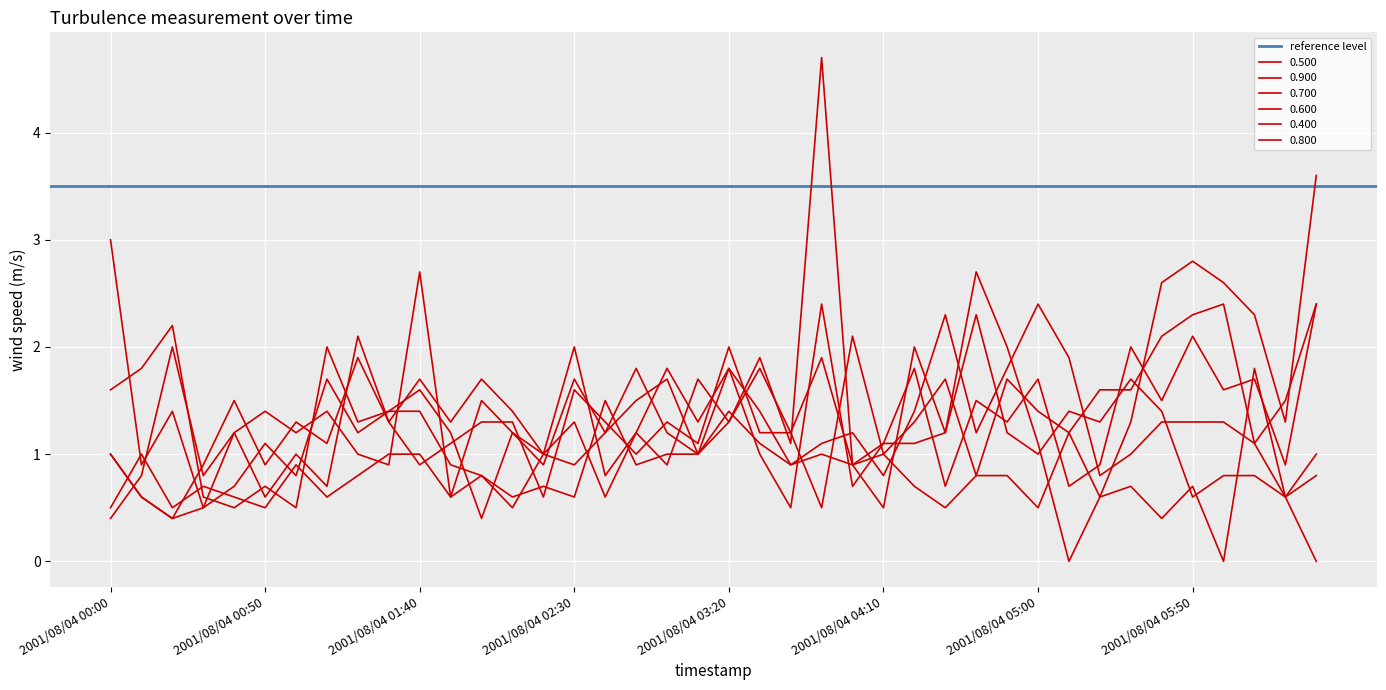

Reading right to left, transcribe all the data shown in this chart.

0.500: 2.4	0.9	1.7	1.6	2.1	1.5	2.0	0.9	0.7	1.7	1.3	1.5	0.7	1.8	1.1	0.7	2.4	0.5	1.0	1.8	1.0	1.2	1.8	1.2	0.9	1.0	0.5	0.8	0.9	1.4	1.4	1.3	2.0	0.5	0.7	0.5	0.6	2.2	1.8	1.6
0.900: 0.0	0.6	1.8	0.0	0.7	0.4	0.7	0.6	1.2	0.5	0.8	0.8	0.5	0.7	1.0	0.9	1.0	0.9	1.1	1.4	1.0	1.0	0.9	1.5	0.6	0.7	0.6	0.8	0.6	1.0	1.0	0.8	0.6	0.9	0.5	0.6	0.7	0.5	1.0	0.5
0.700: 1.0	0.6	1.1	1.3	1.3	1.3	1.0	0.8	1.9	2.4	1.8	1.2	2.3	1.4	0.8	1.2	1.1	0.9	1.4	1.8	1.3	1.8	1.2	0.6	1.3	1.0	1.2	1.5	0.6	2.7	0.9	1.0	1.4	1.2	1.4	1.2	0.5	0.4	0.6	1.0
0.600: 2.4	1.5	1.1	2.4	2.3	2.1	1.6	1.6	1.2	1.4	1.7	0.8	1.7	1.3	1.0	2.1	0.5	1.2	1.2	2.0	1.1	1.3	1.0	1.3	1.6	0.6	1.3	1.3	1.1	0.9	1.3	2.1	0.7	1.0	0.6	1.2	0.8	2.0	0.8	0.4
0.400: 3.6	1.3	2.3	2.6	2.8	2.6	1.3	0.6	0.0	1.1	2.0	2.7	1.2	2.0	0.5	0.9	4.7	1.1	1.9	1.3	1.0	1.7	1.5	1.2	1.7	0.9	1.2	0.4	1.2	1.6	1.4	1.2	1.7	0.8	1.1	0.7	0.5	1.4	0.9	3.0
0.800: 0.8	0.6	0.8	0.8	0.6	1.4	1.7	1.3	1.4	1.0	1.2	2.3	1.2	1.1	1.1	0.9	1.9	1.2	1.8	1.3	1.7	0.9	1.2	0.8	2.0	1.0	1.4	1.7	1.3	1.7	1.3	1.9	1.1	1.3	0.9	1.5	0.9	0.4	0.6	1.0